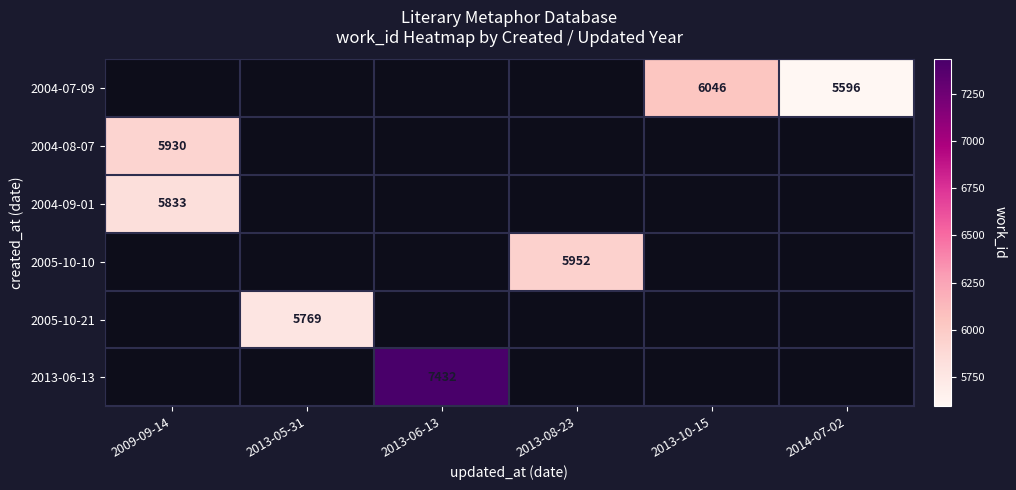

What is the minimum value shown in the chart?

5596.0